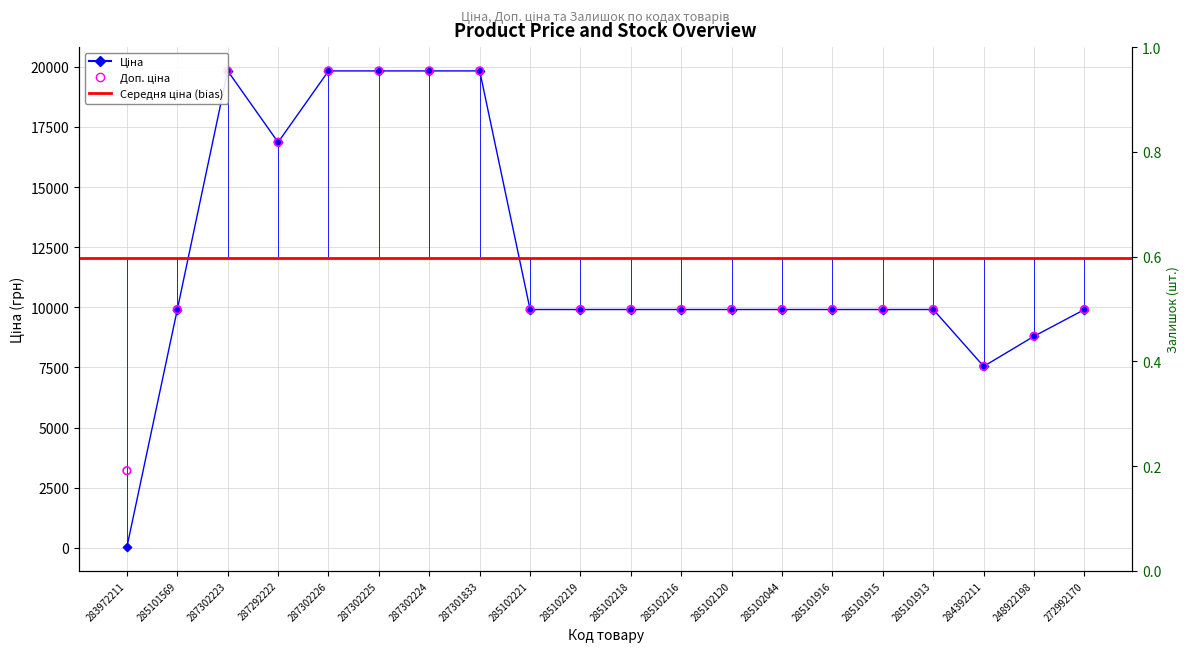

What is the total value across all series at 285101569?

19817.0